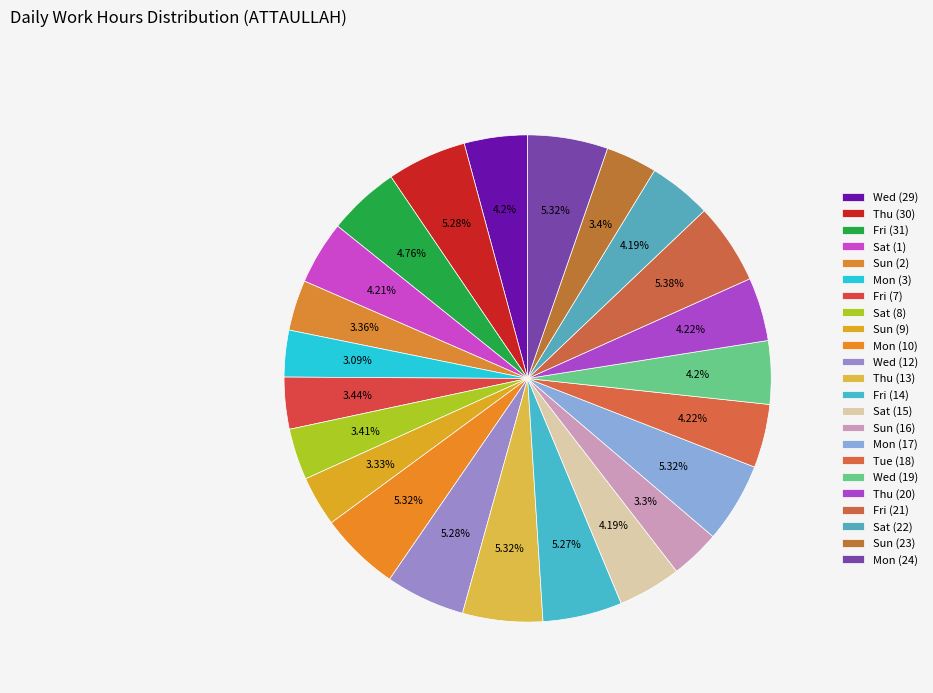

To the nearest percent, what is the difference between the Wed (12) and Fri (31) slice percentages?

1%